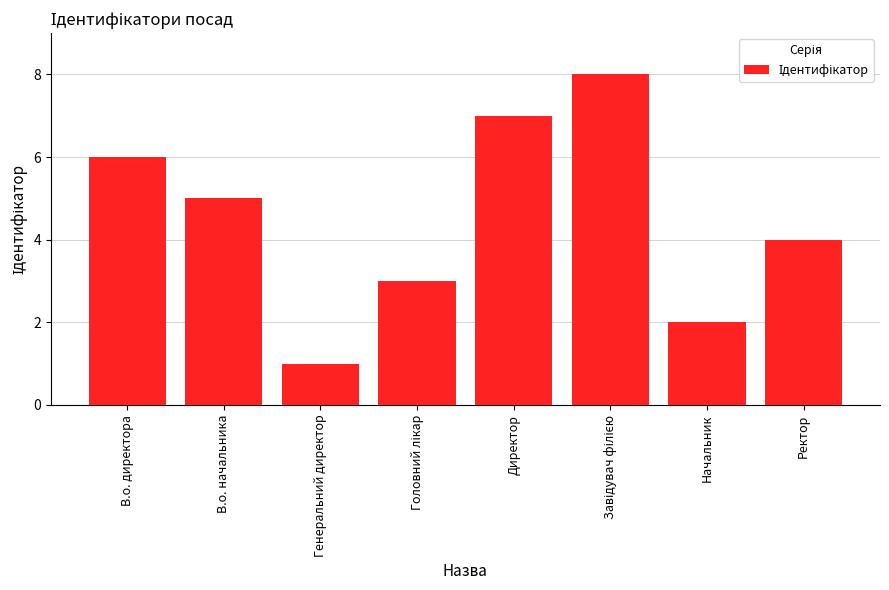

Read the value at Директор.

7